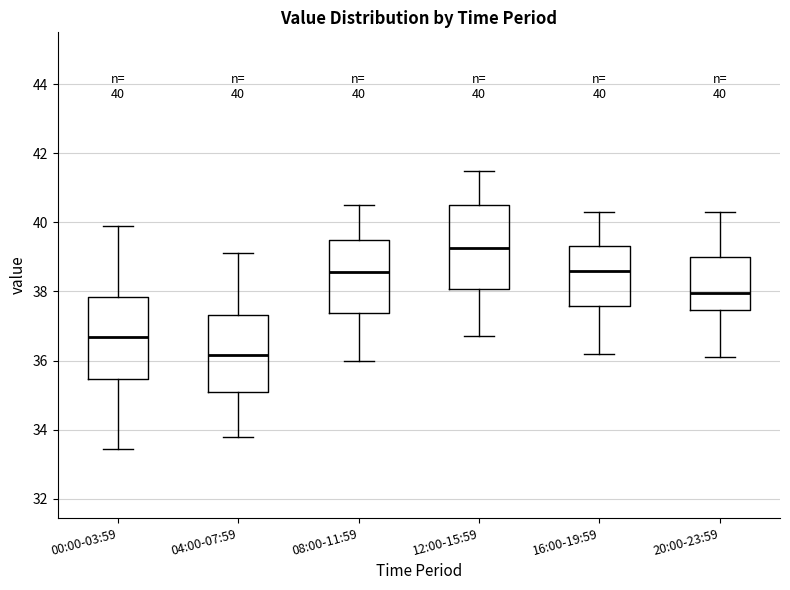

Which box has the lowest median line?

04:00-07:59